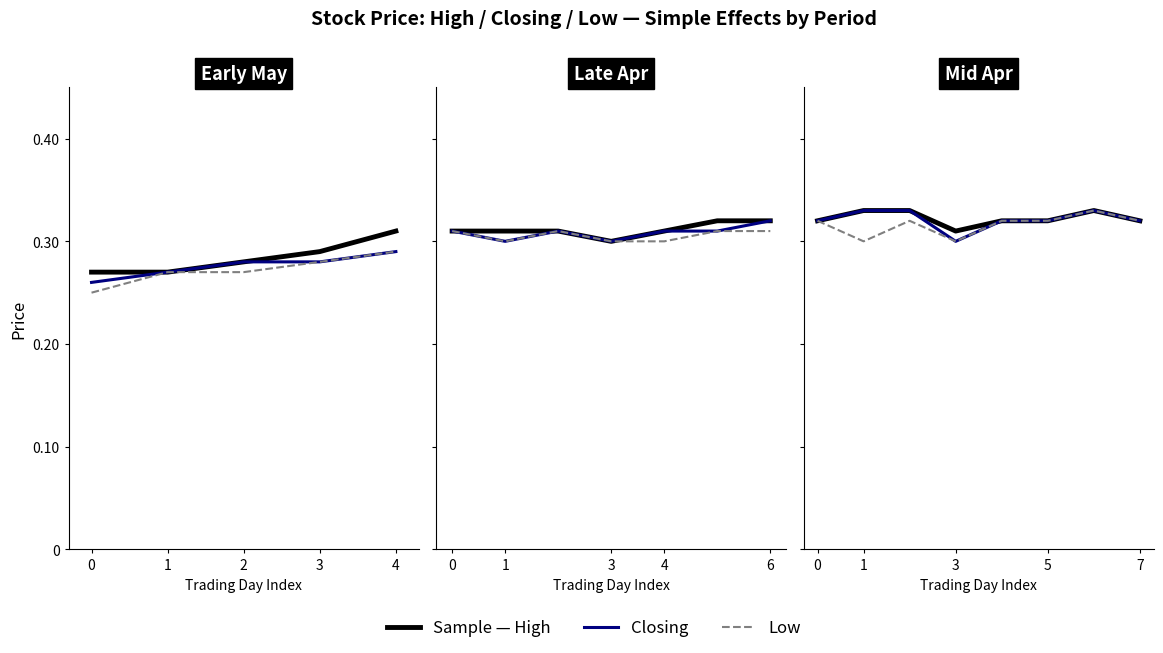

Between 1 and 4, which series saw the biggest shift?

Low